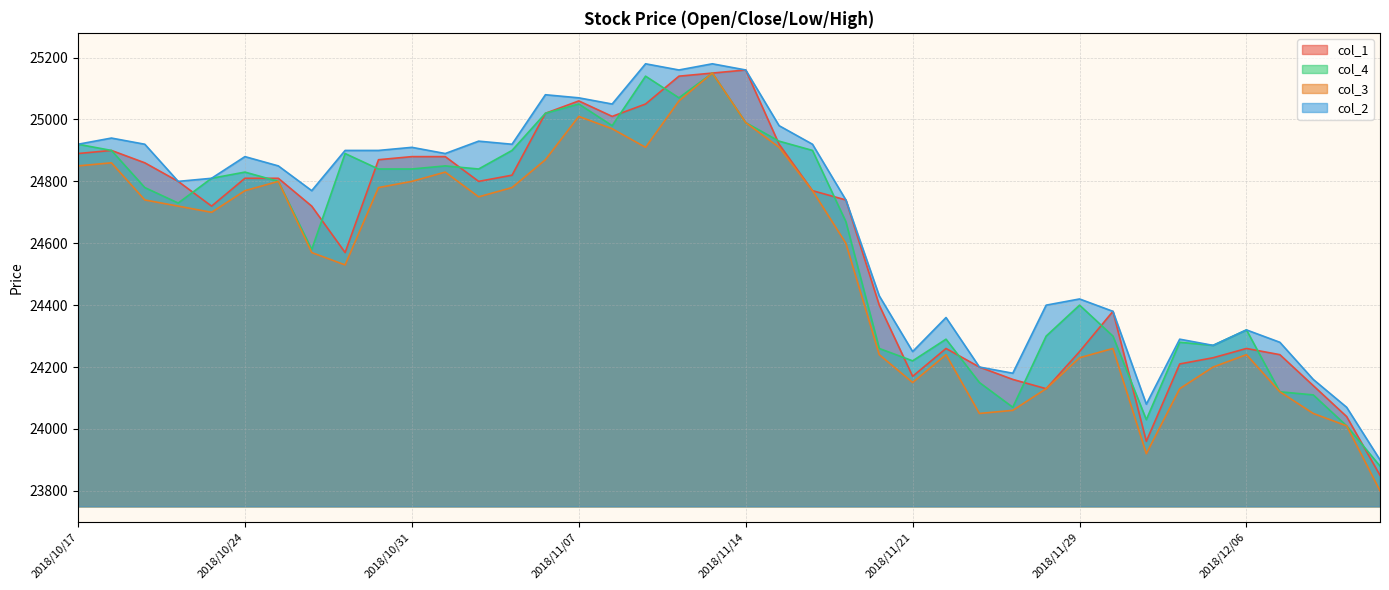

Which category has the lowest value in the col_4 series?

2018/12/12